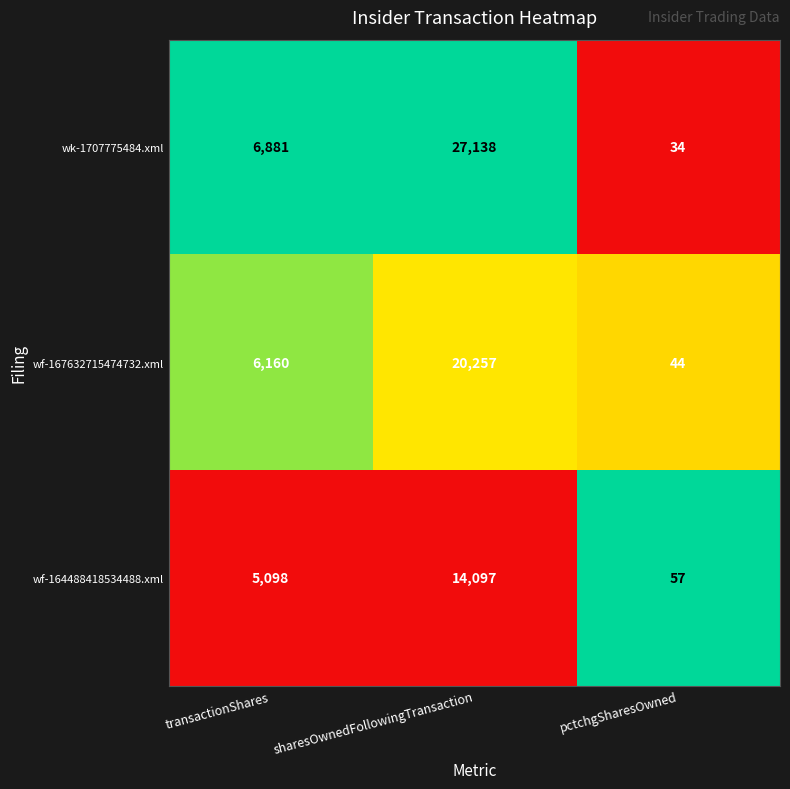

At which category is the sum across all series the highest?

sharesOwnedFollowingTransaction